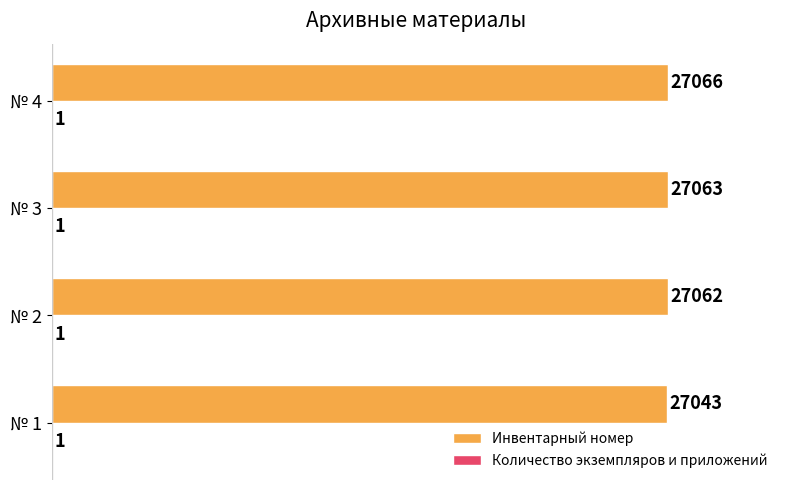

The Инвентарный номер series shows 5650 at № 3. True or false?

False